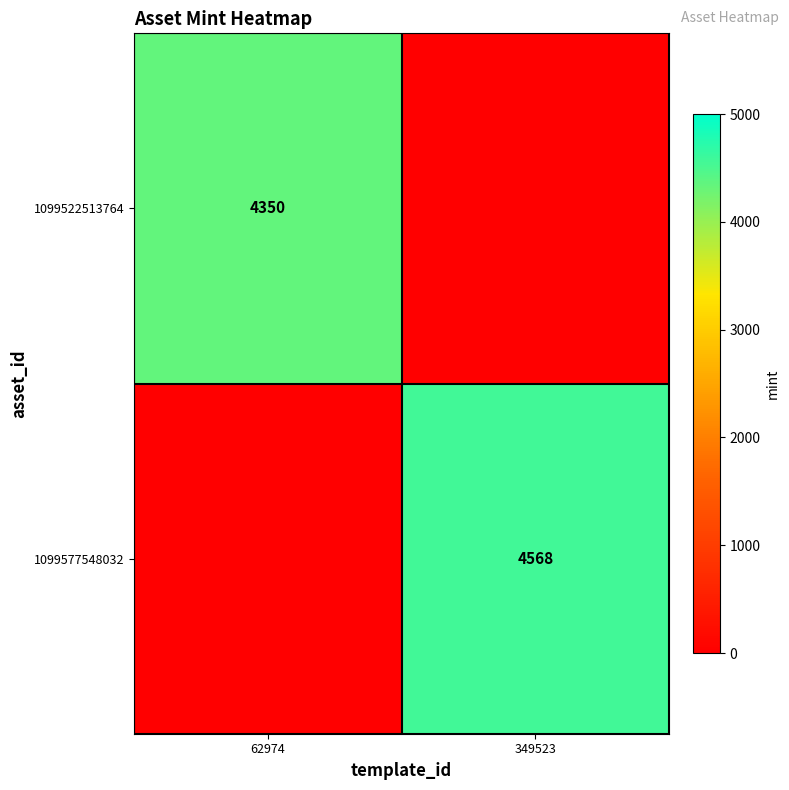

True or false: 1099577548032 has a value of 4568 at 349523.

True